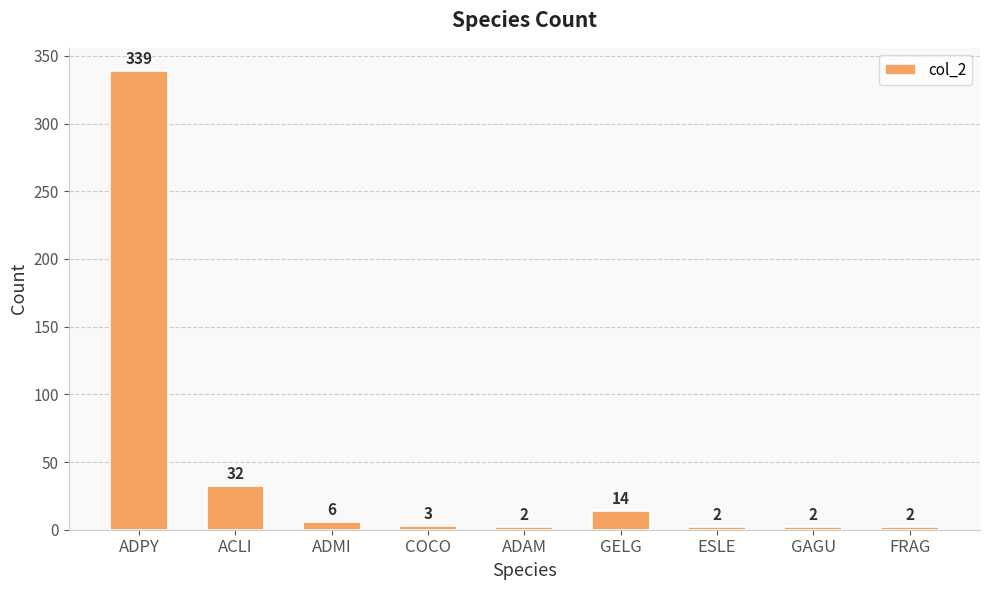

Between GAGU and GELG, which is larger?

GELG